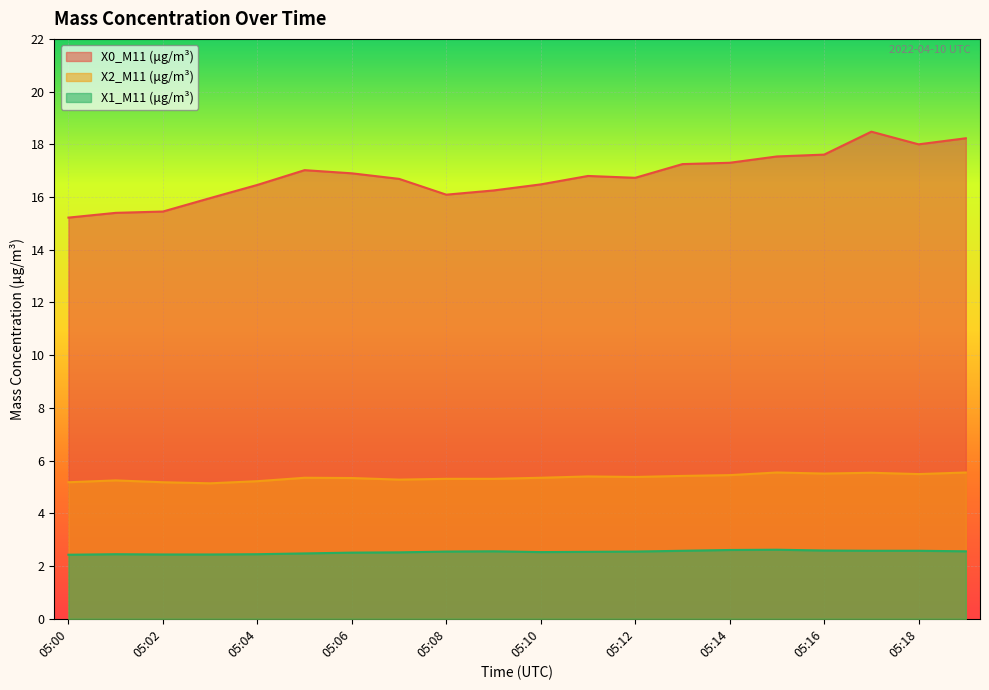

Which series has the largest total across all categories?

X0_M11 (μg/m³)